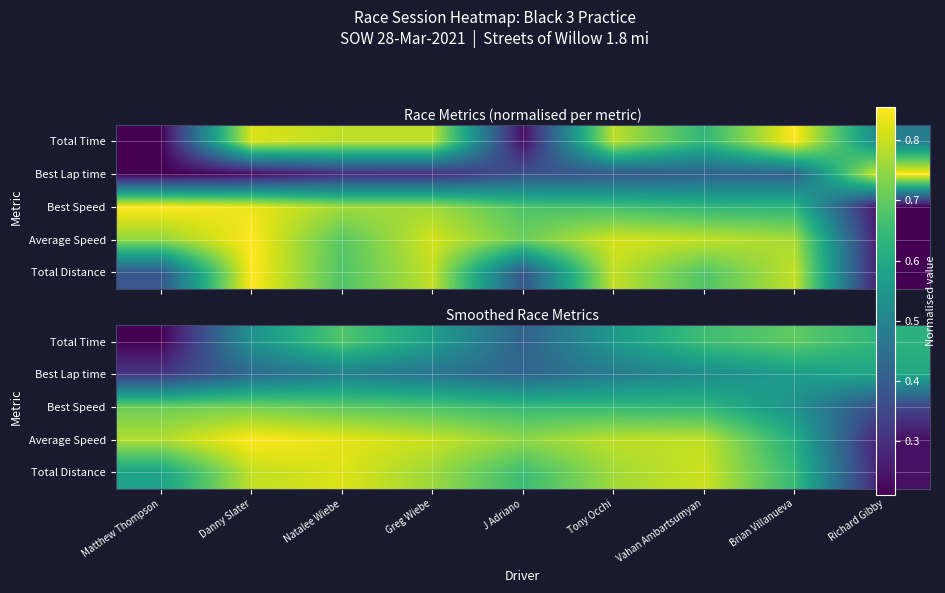

What is the difference between the Total Distance values at Greg Wiebe and Natalee Wiebe?

0.1